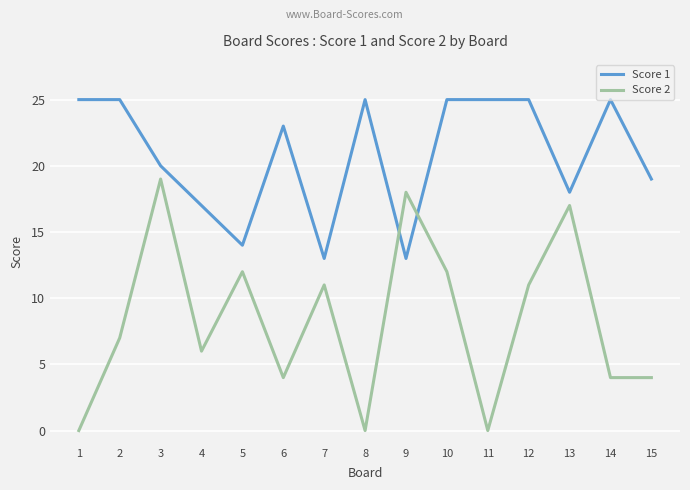

What is the total value across all series at 8?

25